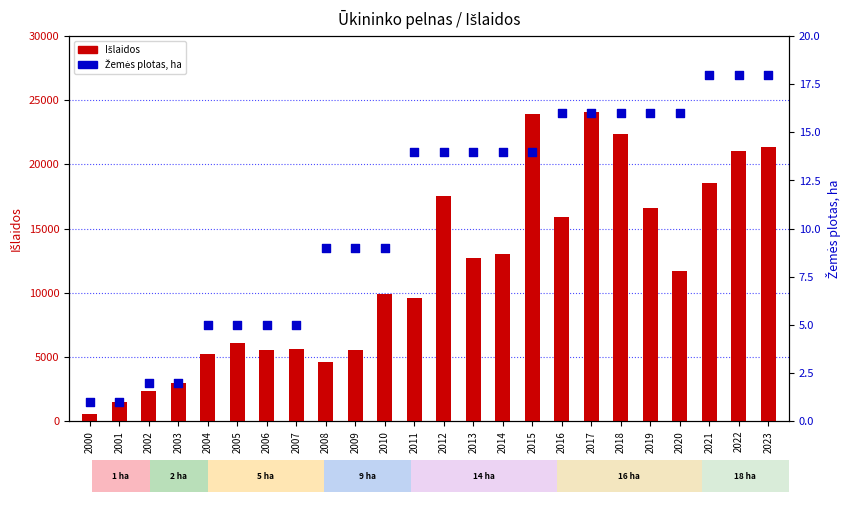

Which series has the largest total across all categories?

Išlaidos